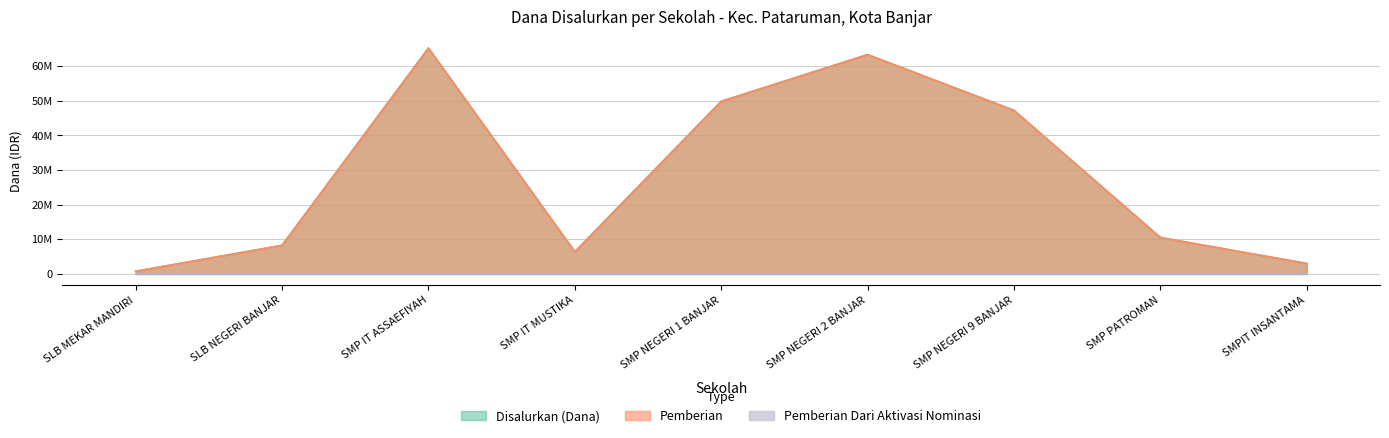

What position from the left is SLB MEKAR MANDIRI?

1